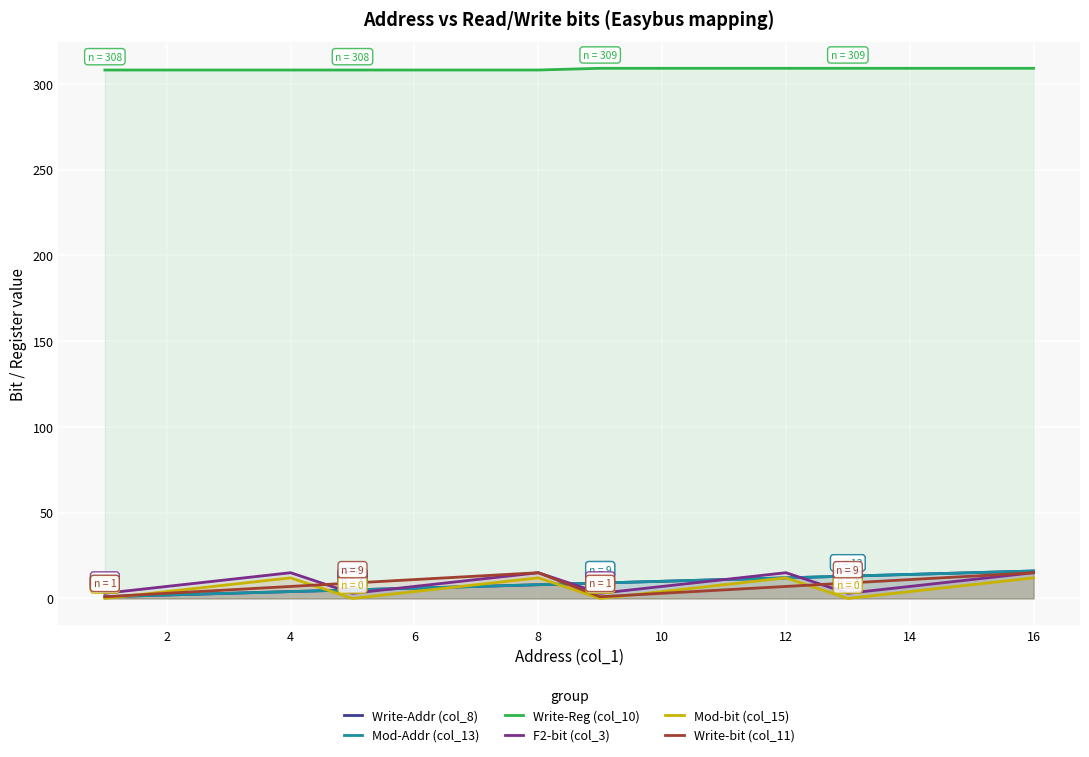

Is it true that Write-Addr (col_8) equals 6 at 6?

True